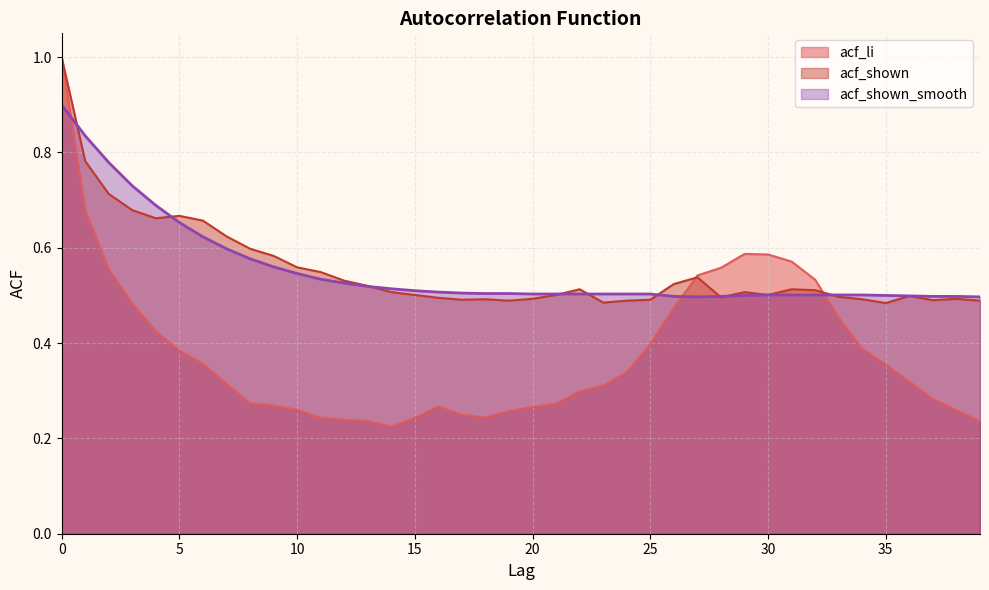

At which category does acf_li reach its first local peak?

16